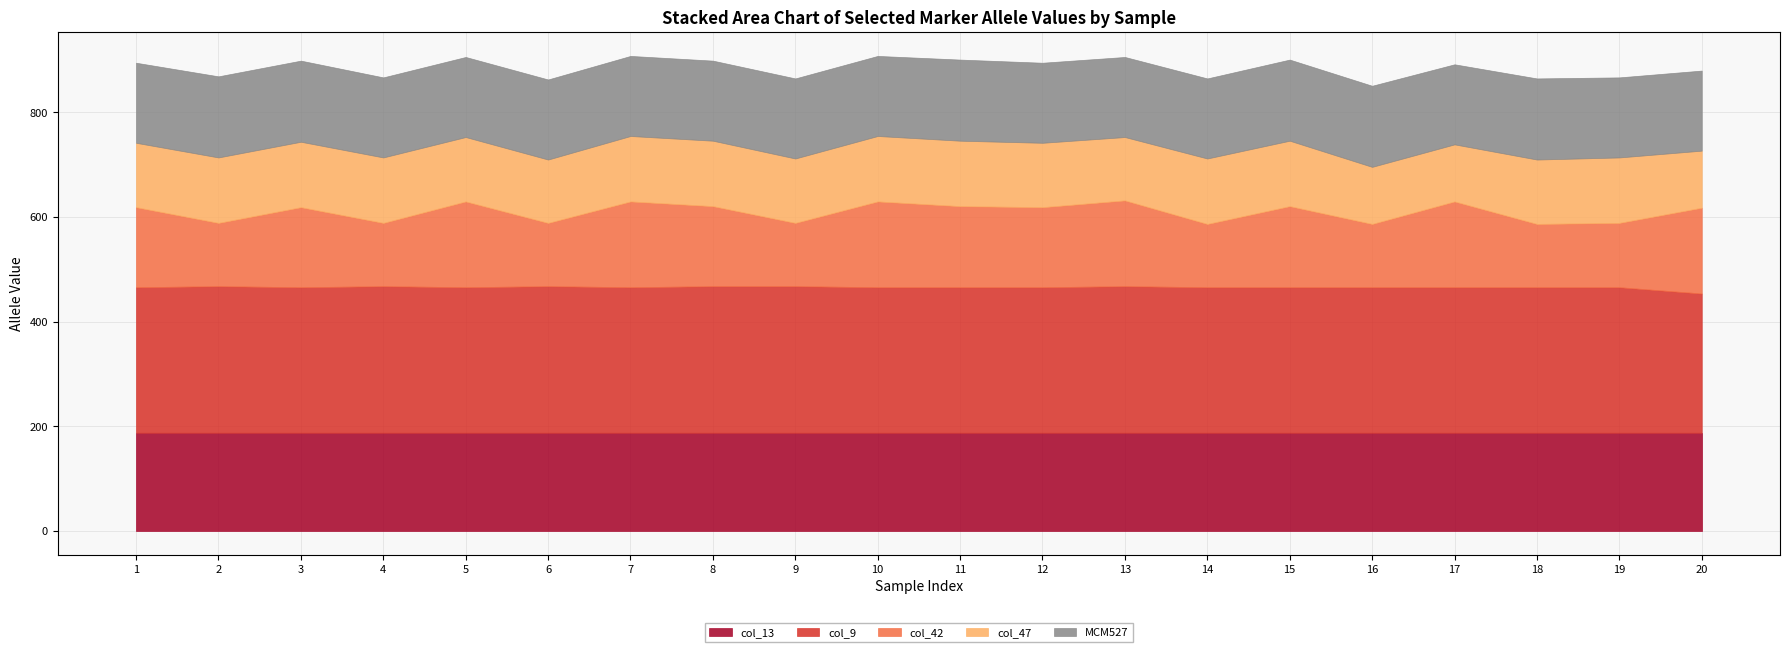

What is the lowest value of the col_47 series?

109